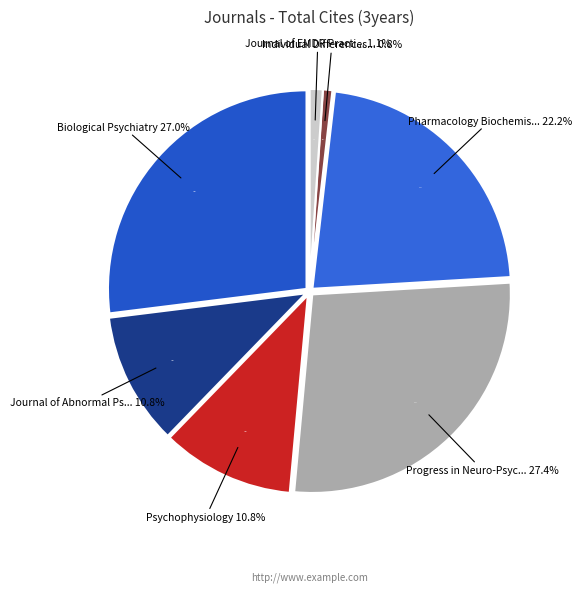

Is it true that Journal of EMDR Practice and Research is 1% of the pie?

True